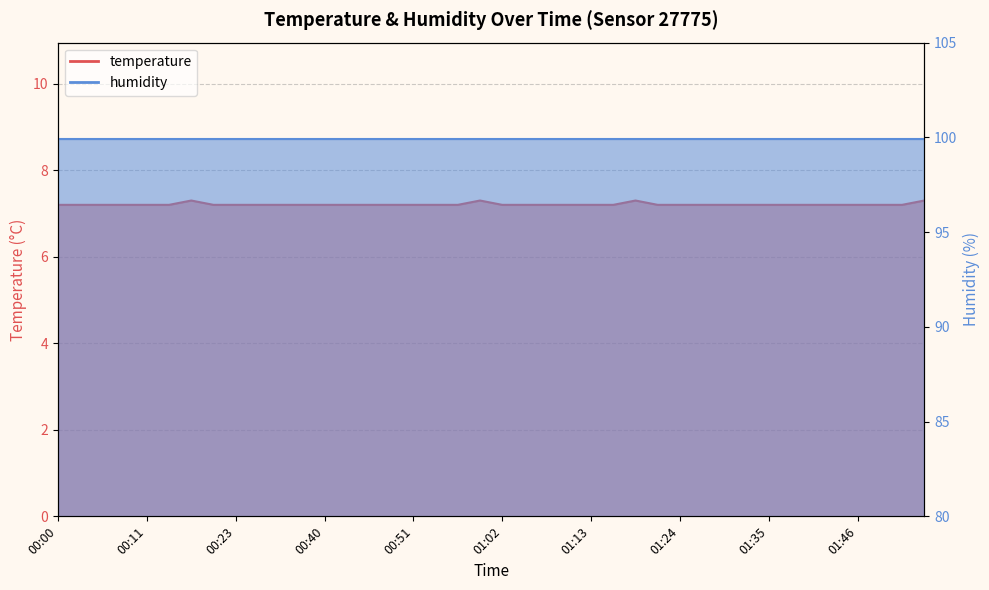

Does the chart display data point markers on the line(s)?

No